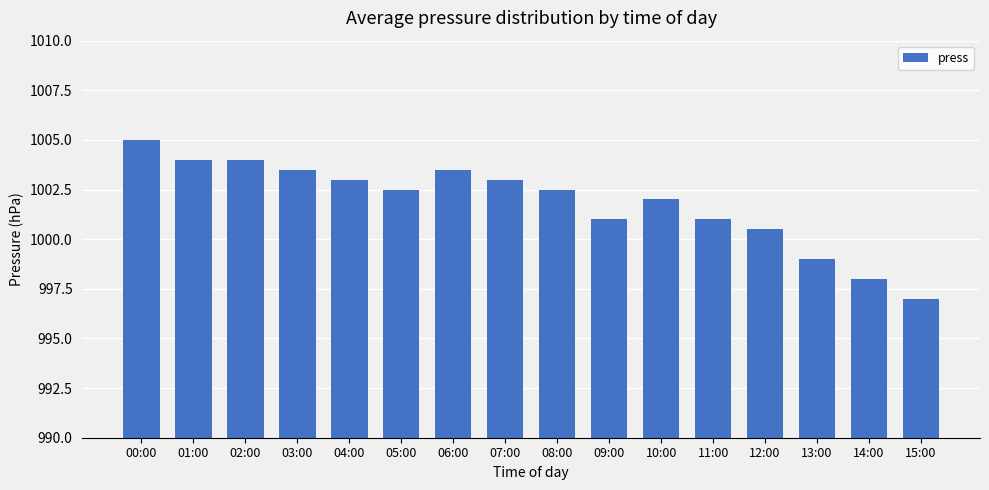

Reading right to left, extract all data points from this chart.

15:00=997.0	14:00=998.0	13:00=999.0	12:00=1000.5	11:00=1001.0	10:00=1002.0	09:00=1001.0	08:00=1002.5	07:00=1003.0	06:00=1003.5	05:00=1002.5	04:00=1003.0	03:00=1003.5	02:00=1004.0	01:00=1004.0	00:00=1005.0